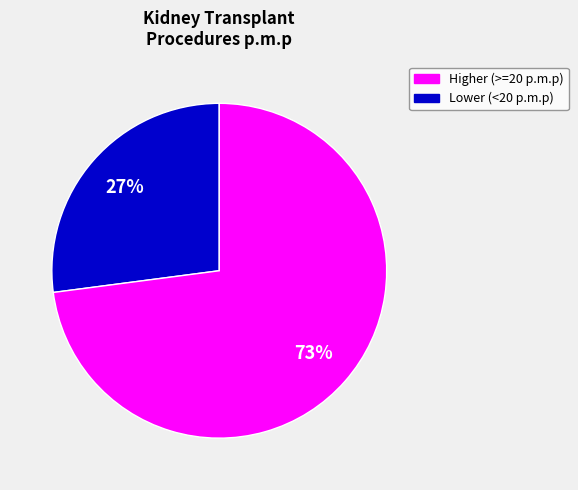

To the nearest percent, what is the difference between the largest and smallest slice percentages?

46%